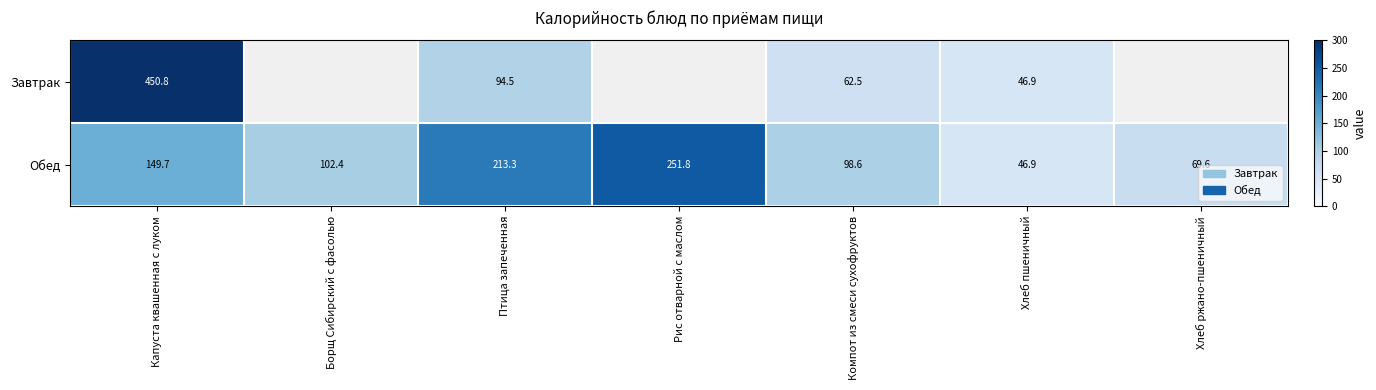

True or false: Завтрак has a value of 166.9 at Птица запеченная.

False